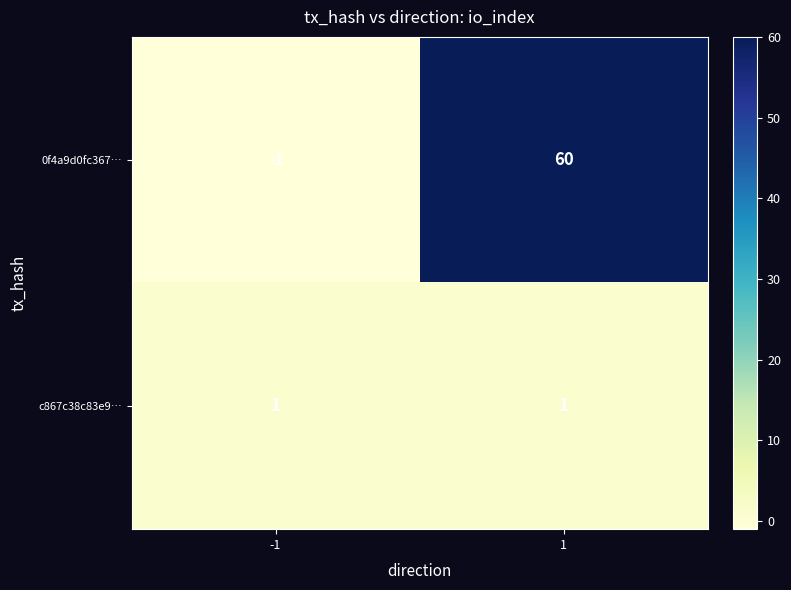

Reading right to left, what are all the values shown in this chart?

0f4a9d0fc367…: 1=60	-1=-1
c867c38c83e9…: 1=1	-1=1